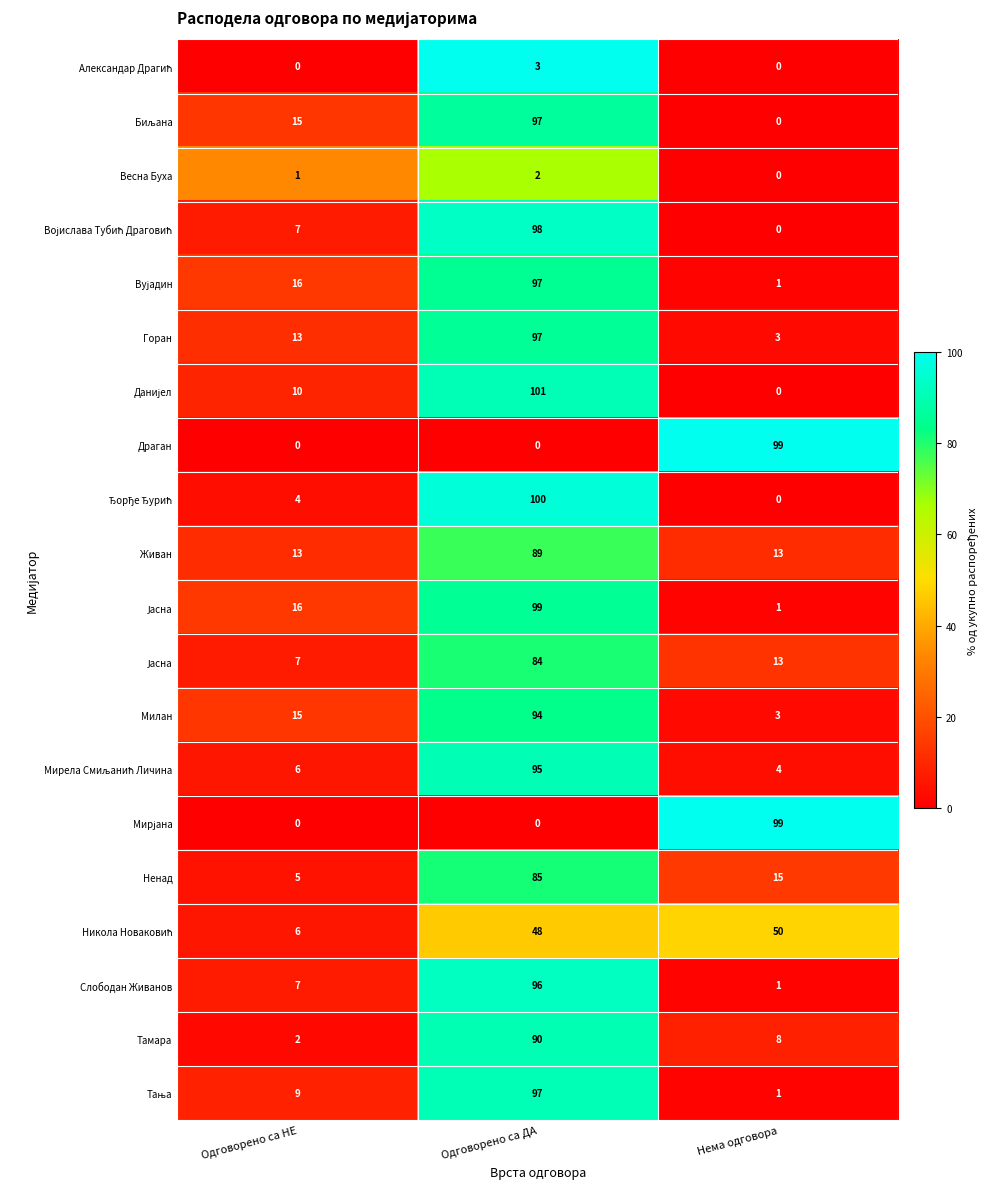

What is the greatest value displayed?

100.0